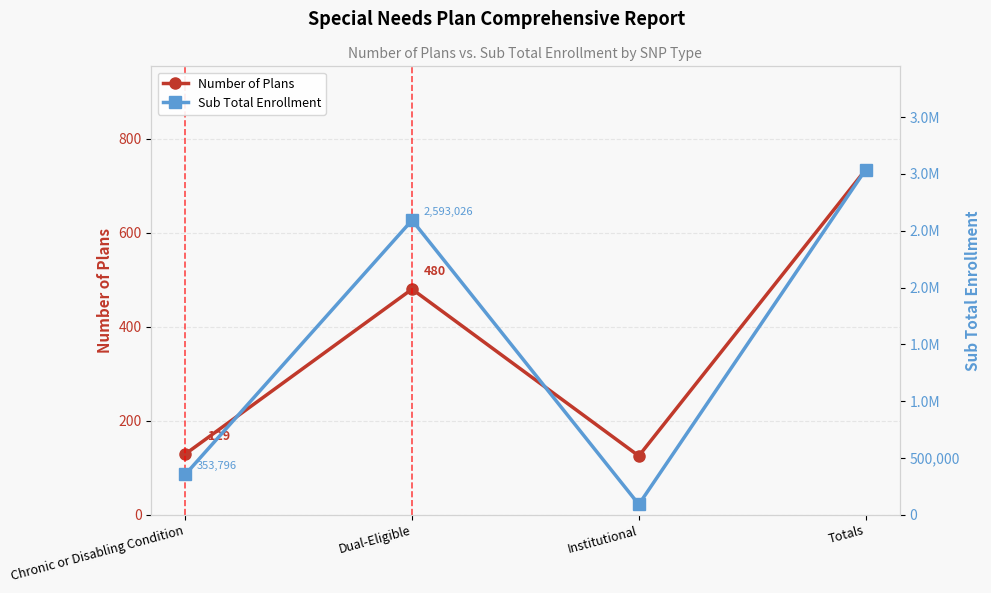

At which label is Sub Total Enrollment closest to 1563306?

Dual-Eligible